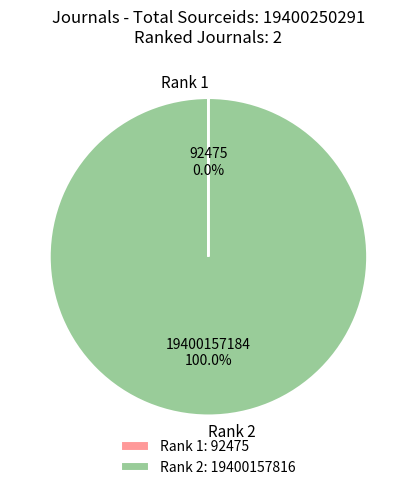

Does any single category account for the majority?

Yes